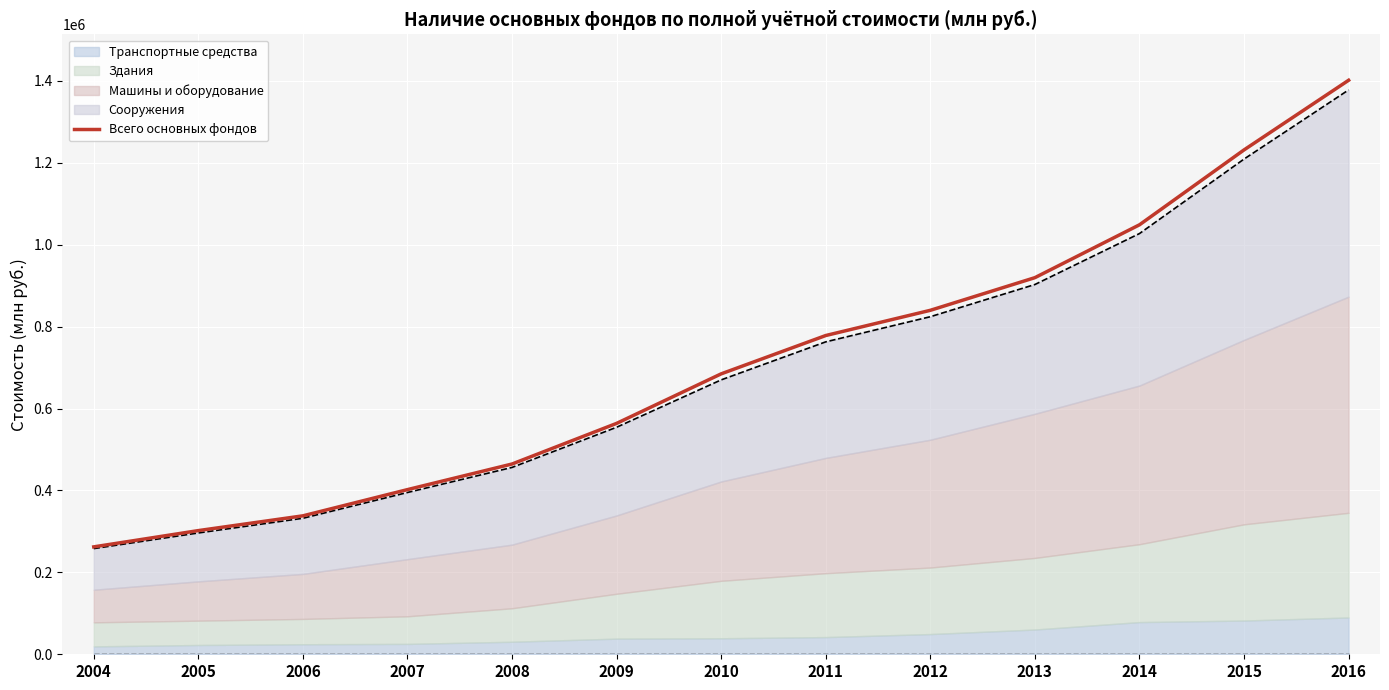

What is the change in value from 2008 to 2011?

+313724.0